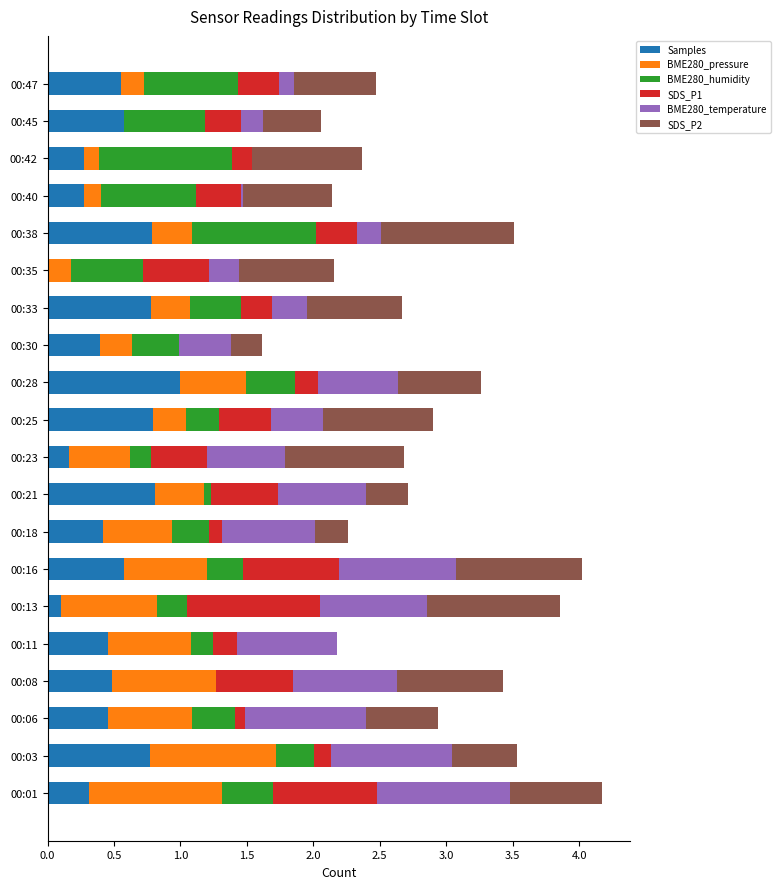

At which label does Samples reach its peak?

00:28